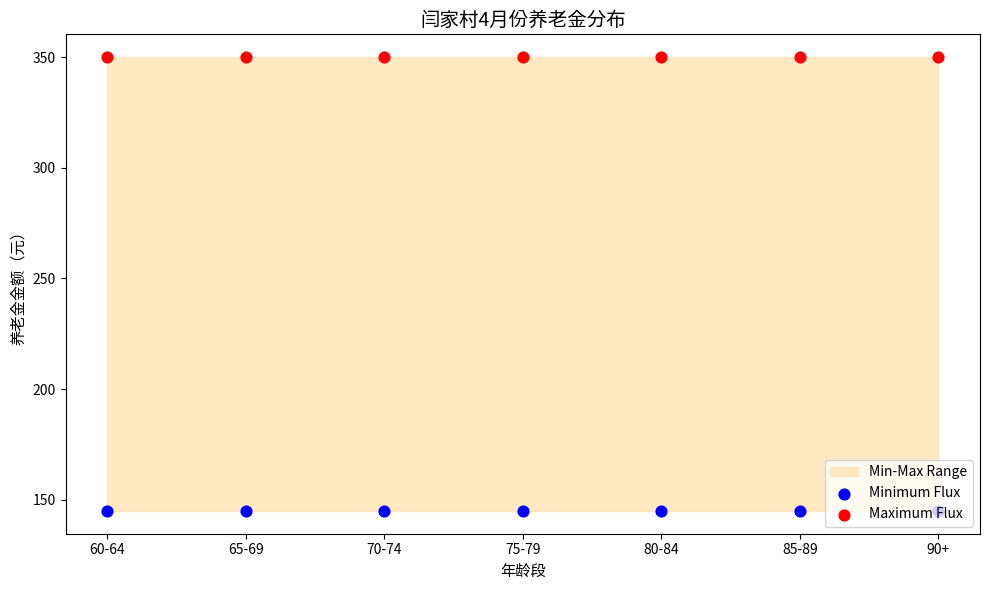

What is the total value across all series at 85-89?

495